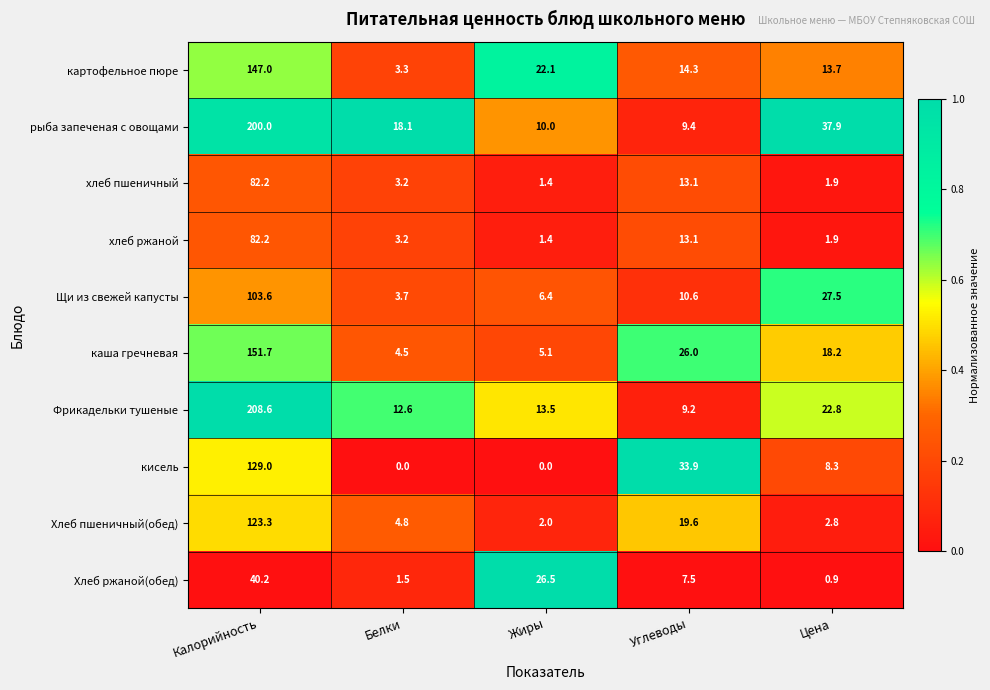

What is the highest value of the хлеб пшеничный series?

82.2